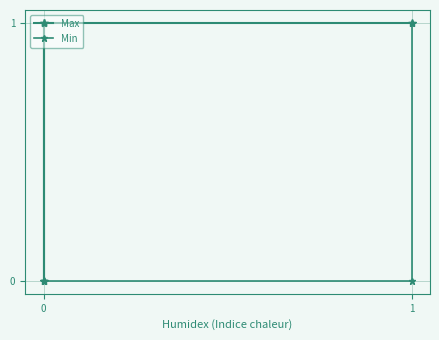

At which category does Max reach its first local valley?

1